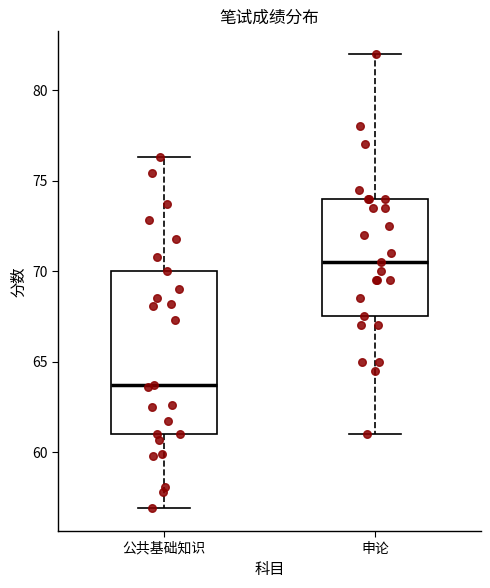

Which box's median line is the highest?

申论